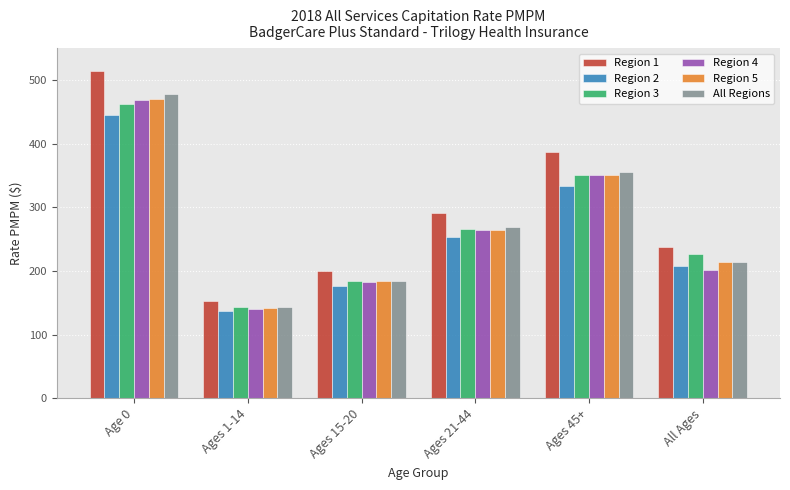

What position from the left is Ages 15-20?

3